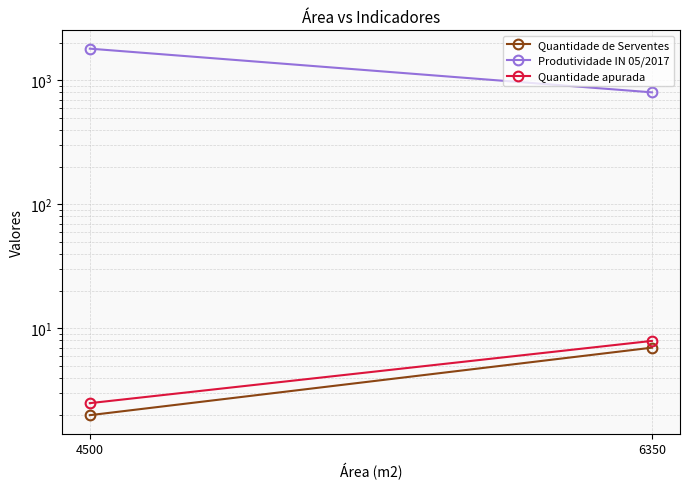

How many lines are shown in the chart?

3